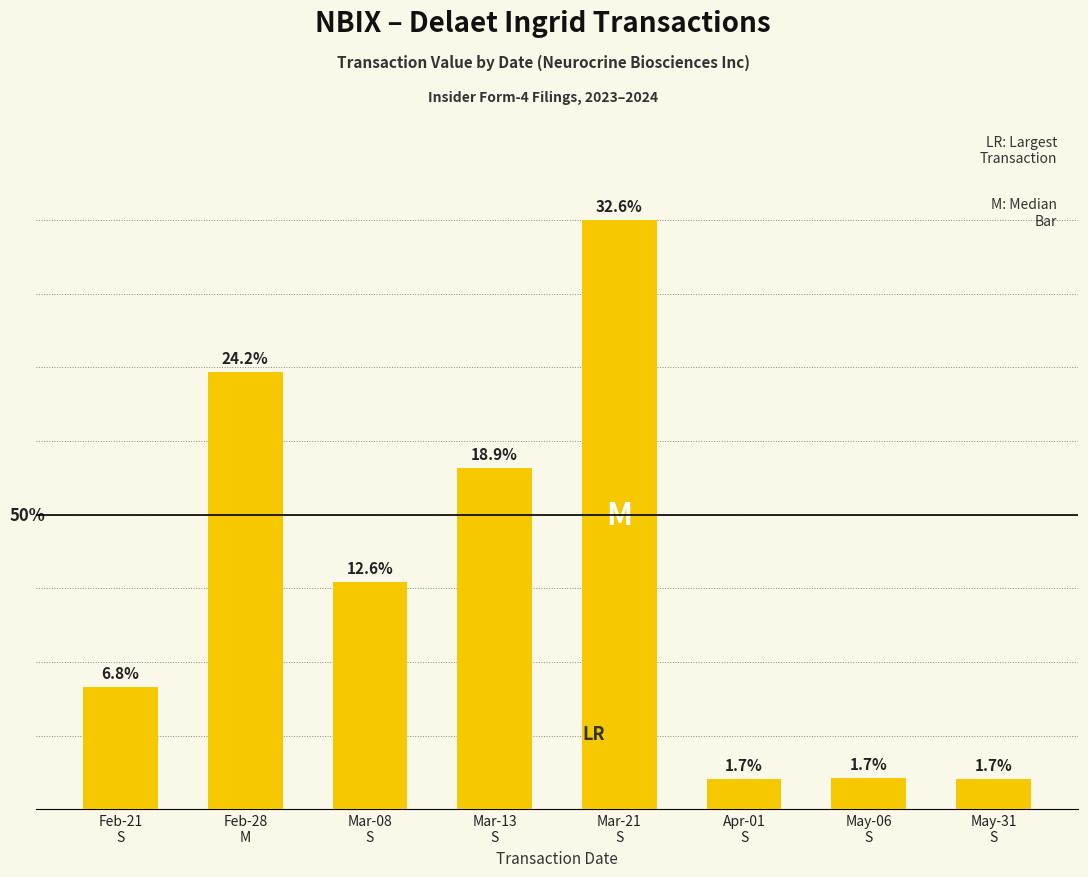

Where does the data first go above 280053?

Feb-28
M